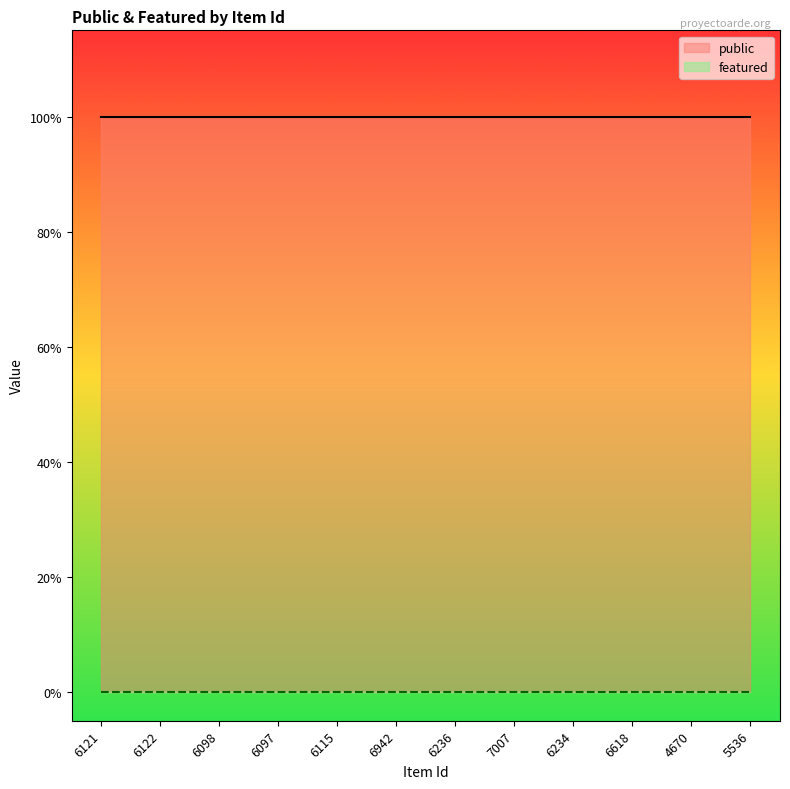

Where is featured nearest to the value 0?

6121